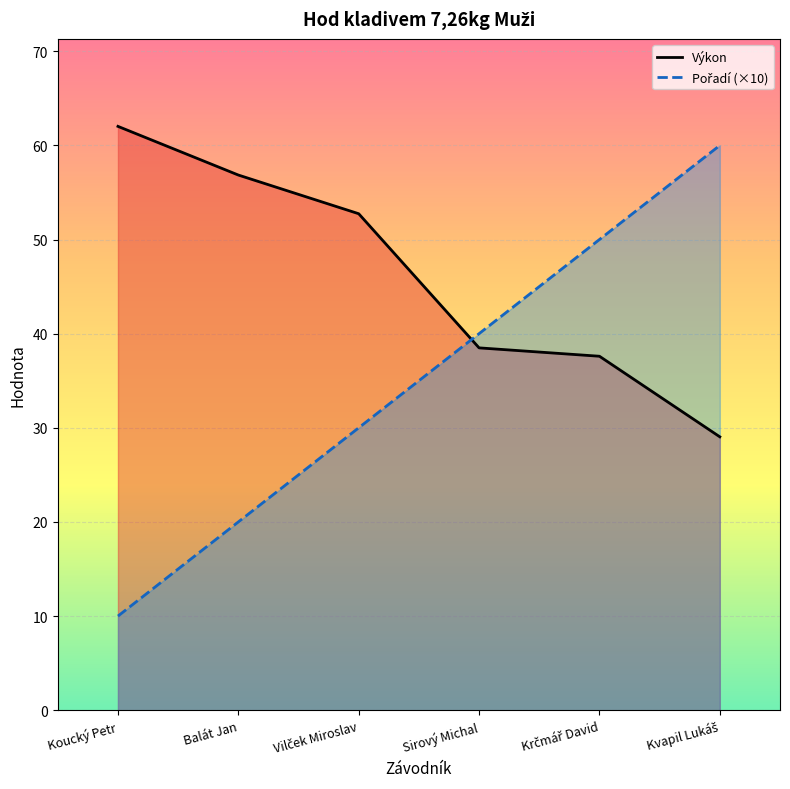

Is it true that Výkon equals 12.6 at Kvapil Lukáš?

False